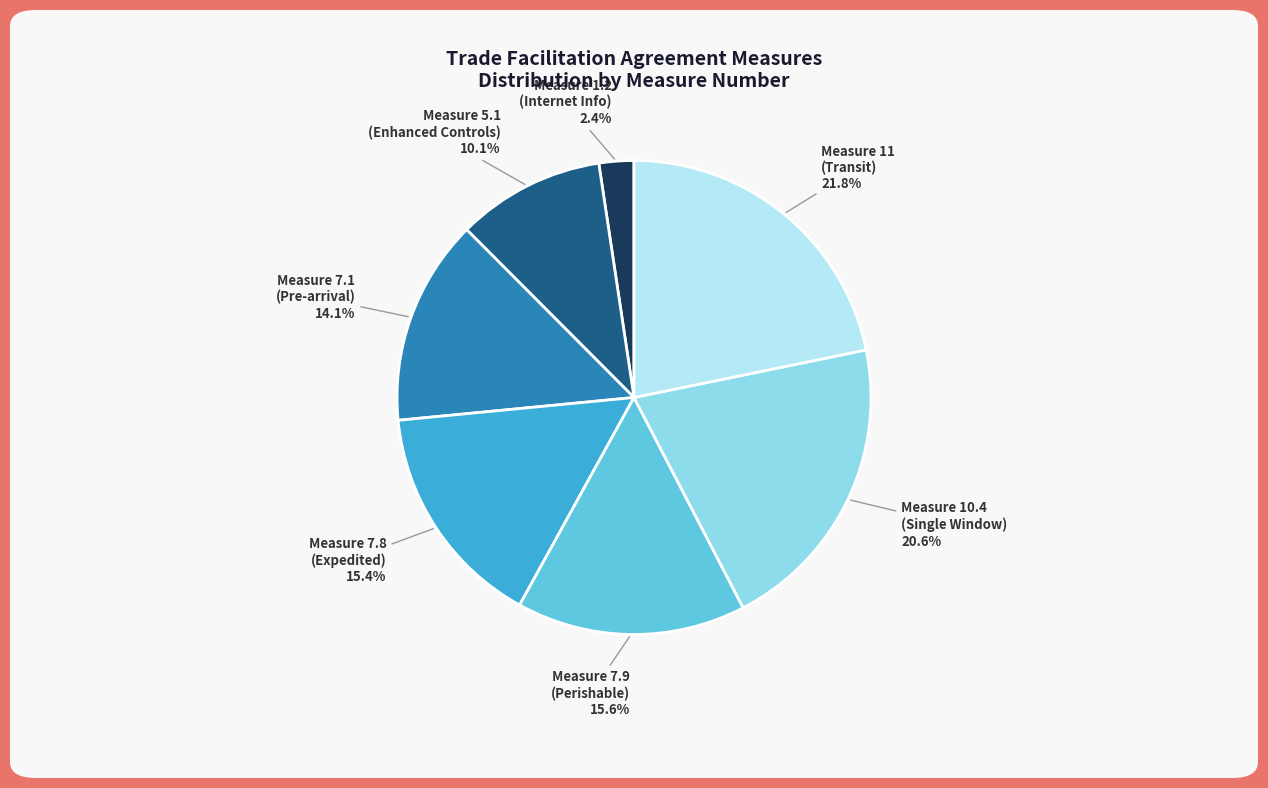

Is there any slice that represents more than half of the pie?

No